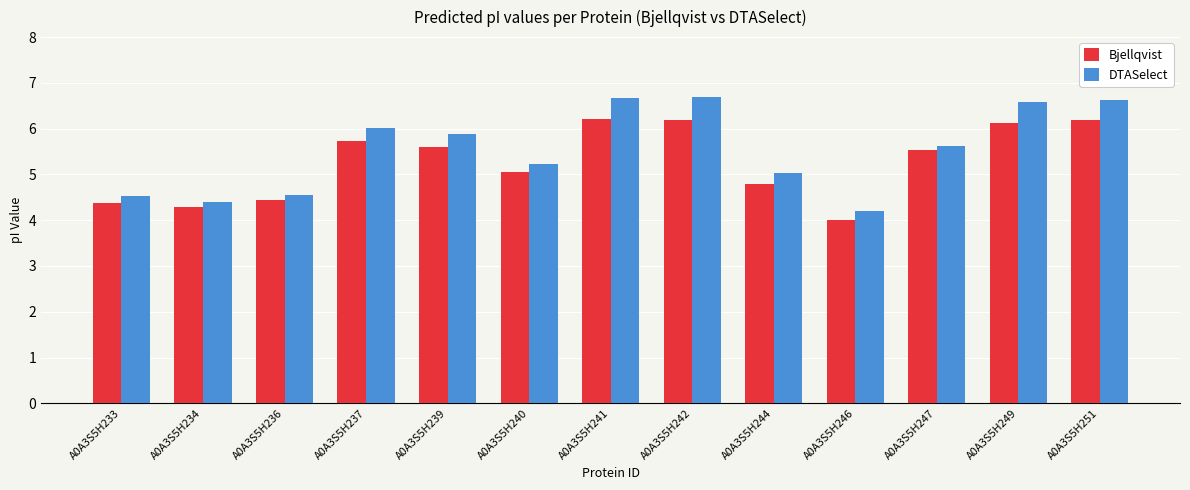

What is the minimum value for DTASelect?

4.2